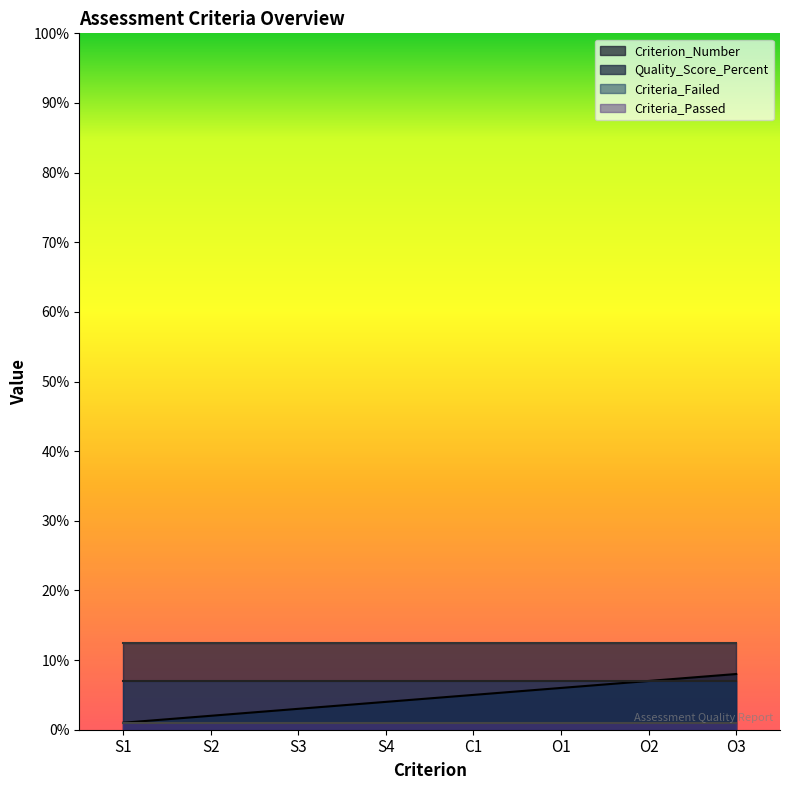

True or false: Quality_Score_Percent and Criteria_Failed intersect in this chart.

False